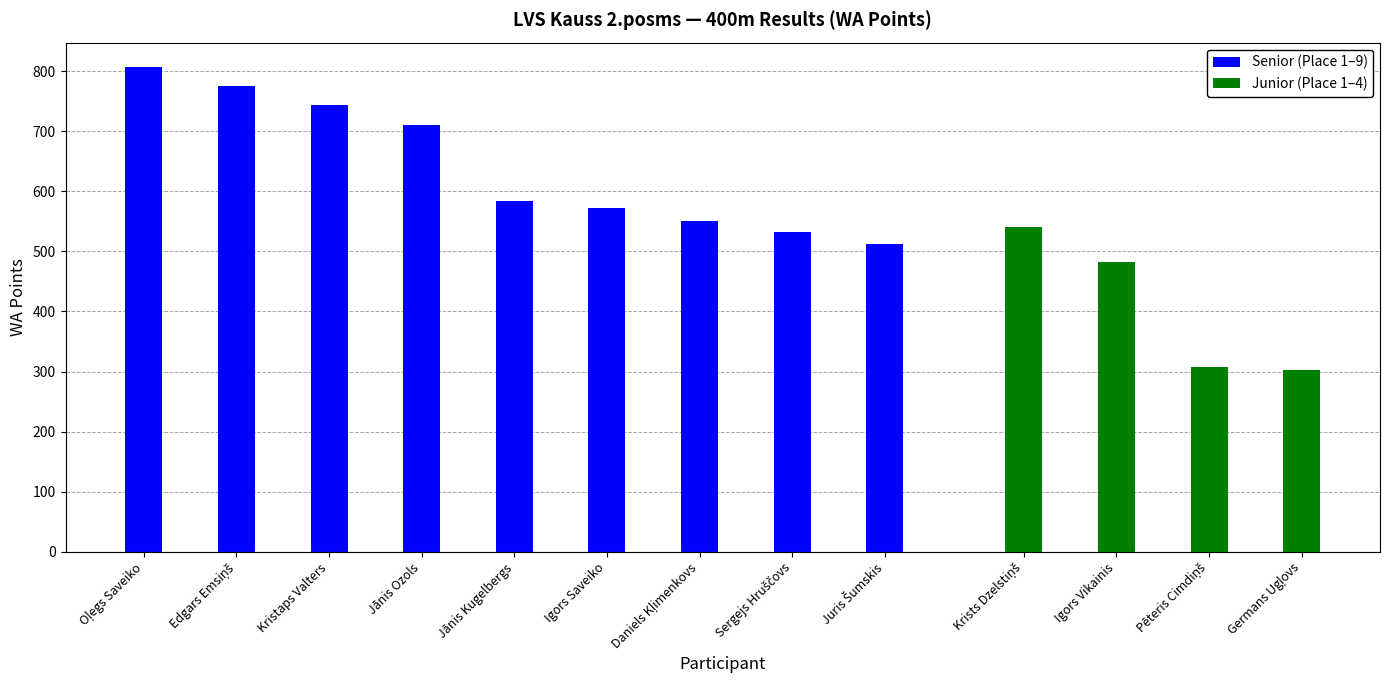

What is the maximum value for Senior (Place 1–9)?

807